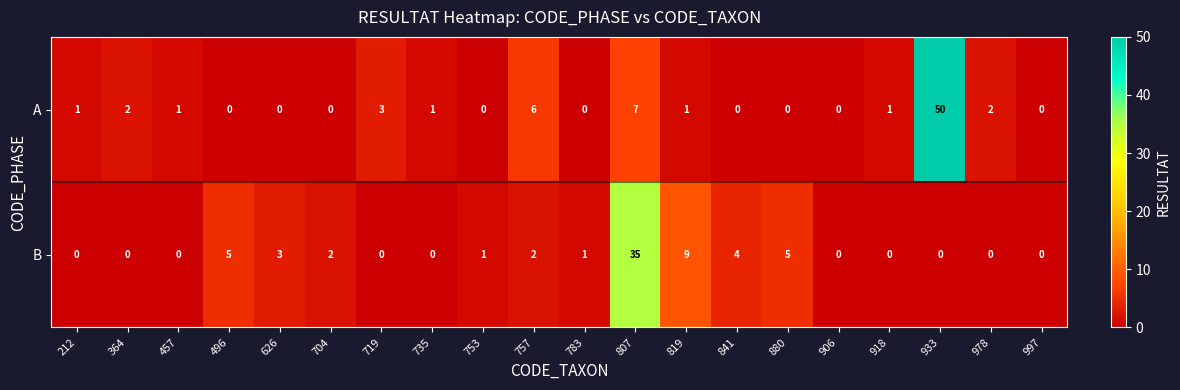

Rank the series by their maximum value, from lowest to highest.

B, A